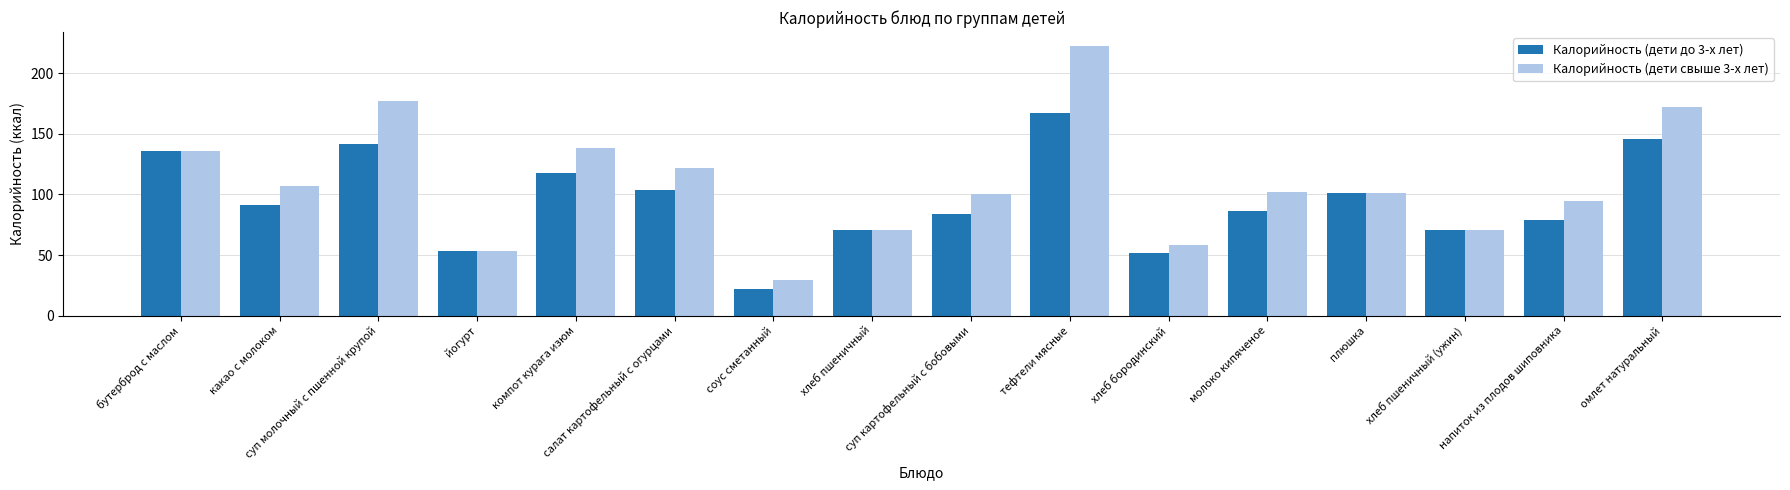

Rank the series at какао с молоком from highest to lowest value.

Калорийность (дети свыше 3-х лет), Калорийность (дети до 3-х лет)